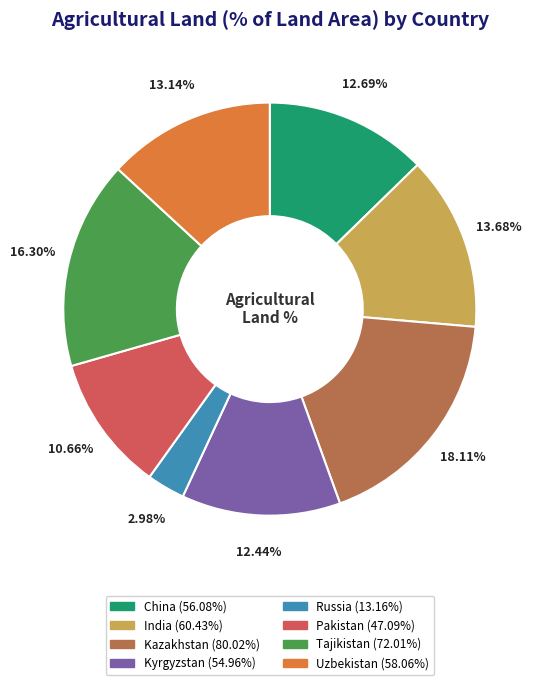

The Tajikistan slice represents 5% of the pie. True or false?

False